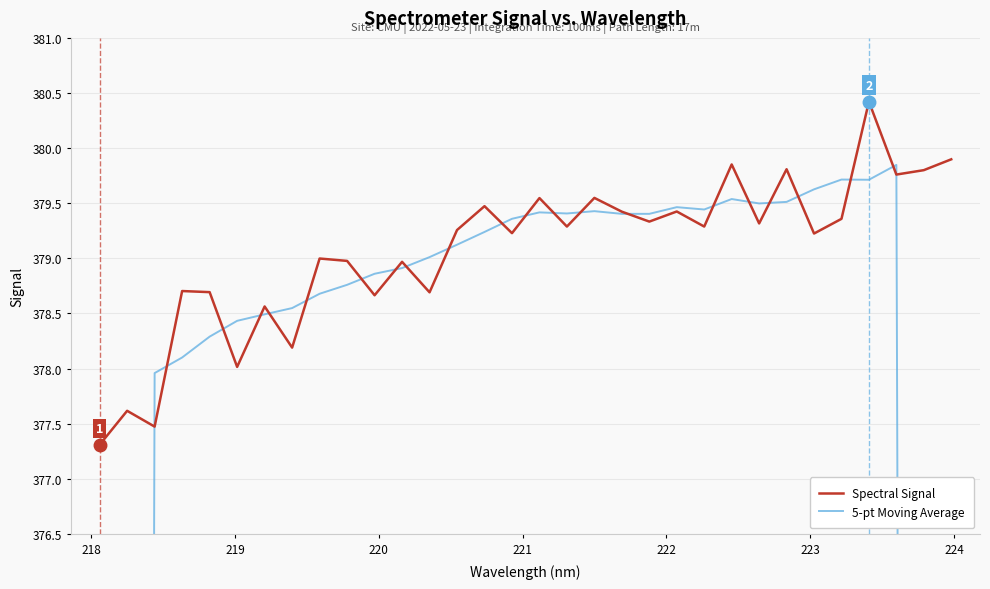

Which series has the largest range (max minus min)?

5-pt Moving Average